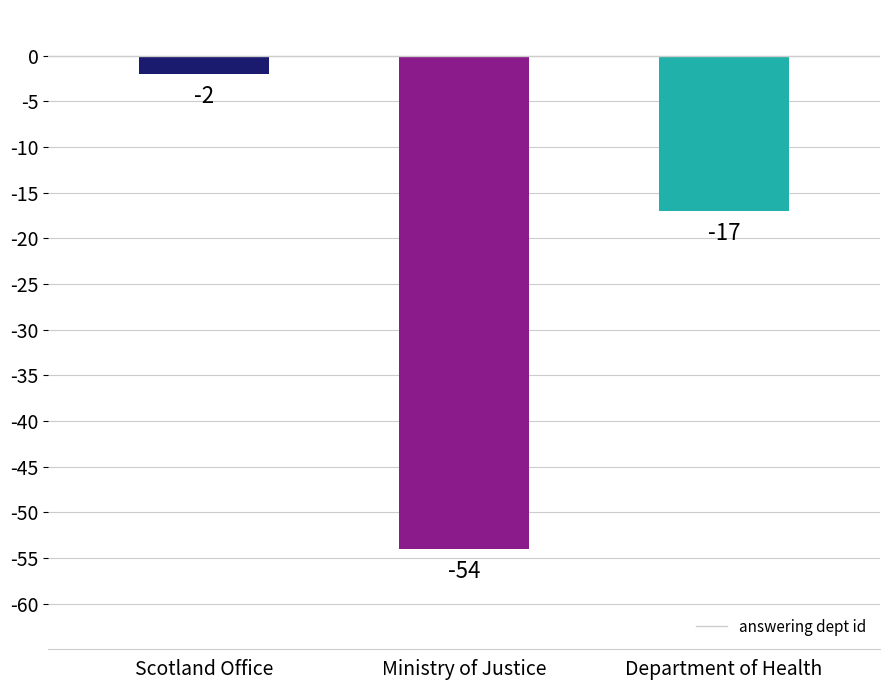

Does the chart contain any negative values?

Yes